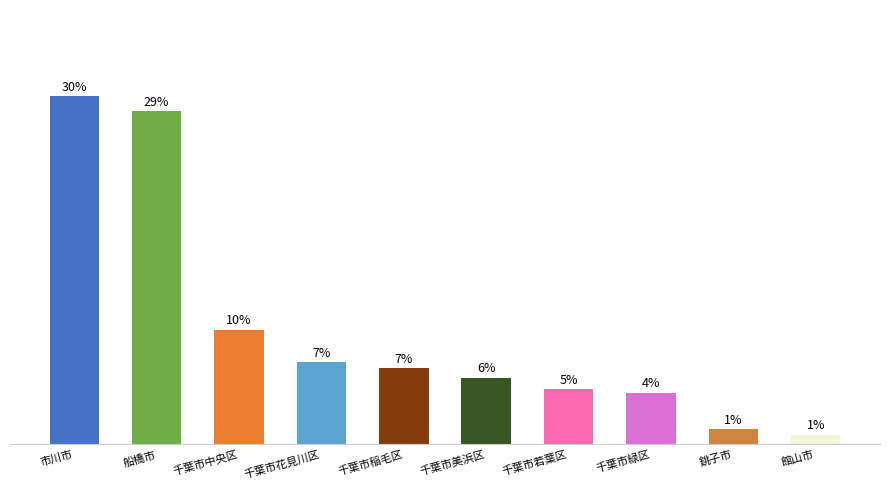

What is the maximum value shown in the chart?

30.3